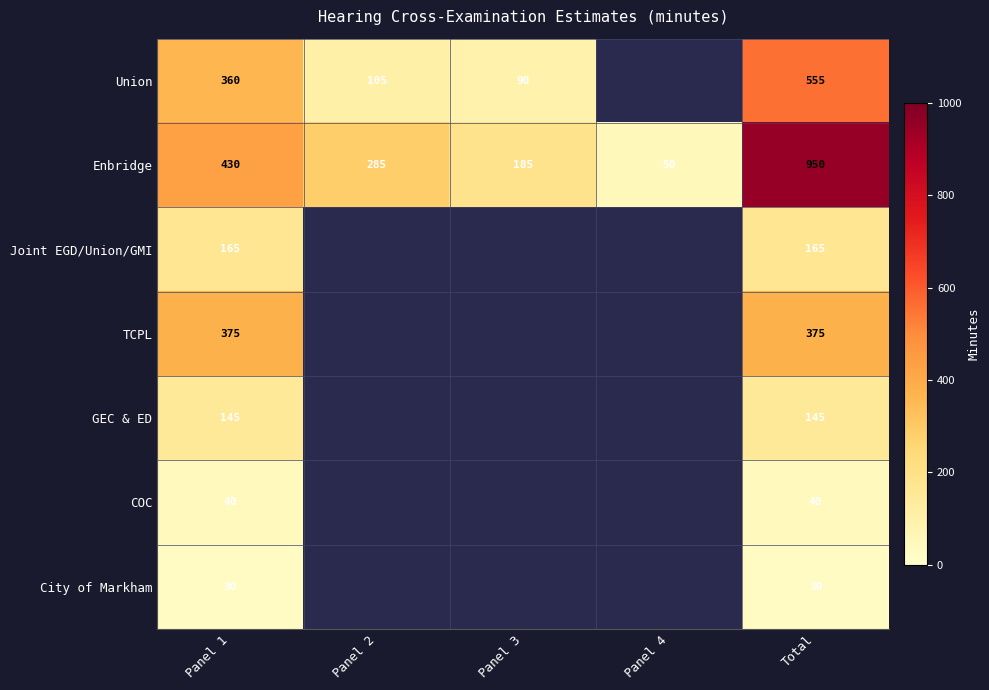

At which category is the sum across all series the highest?

Total